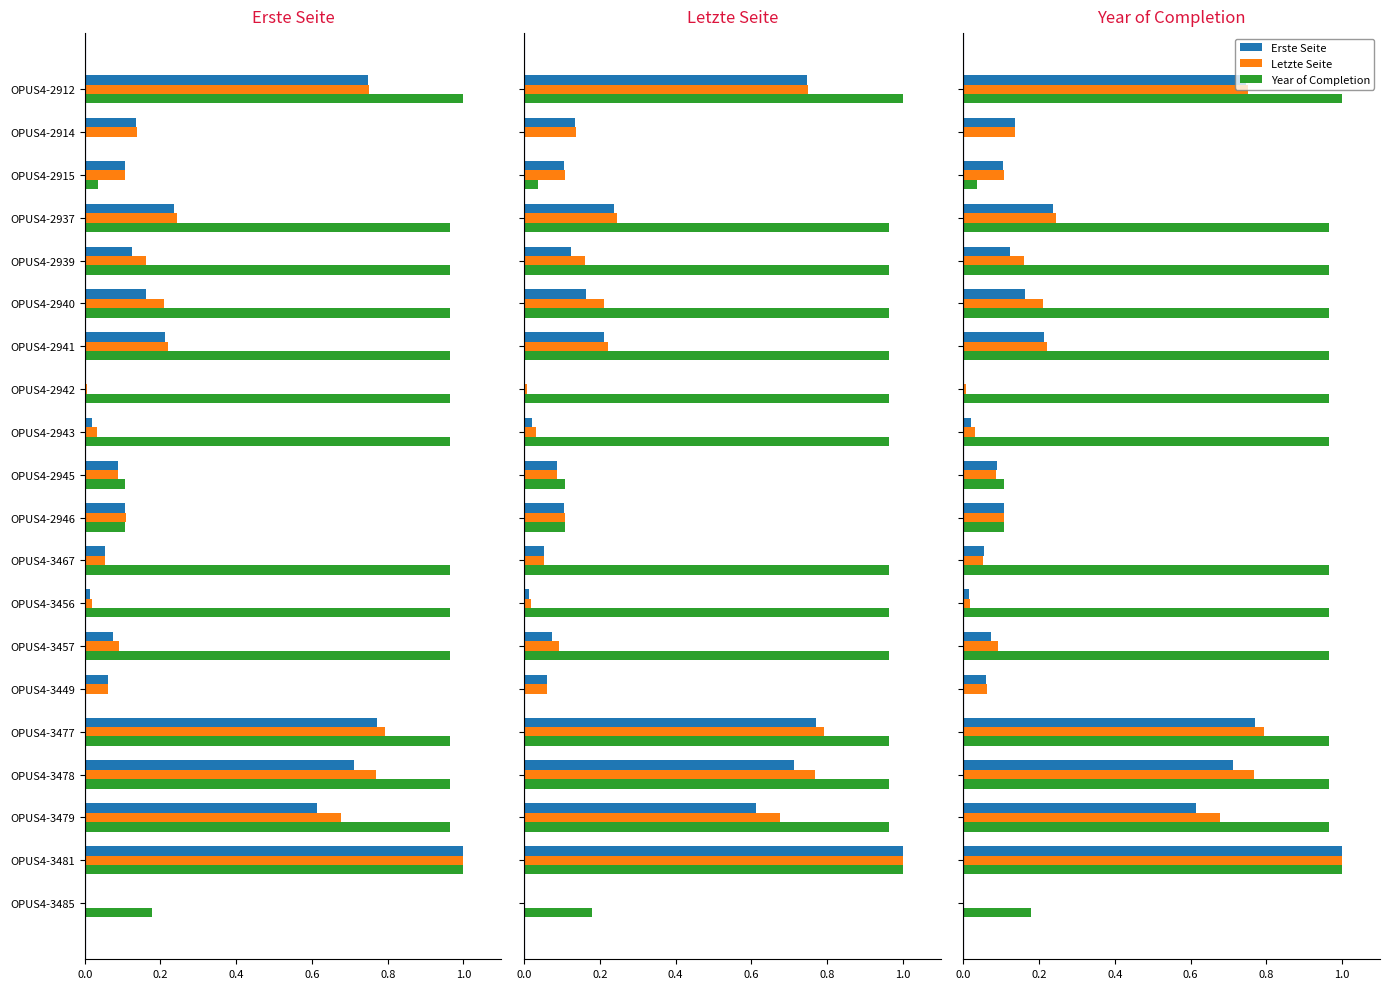

What is the total value across all series at OPUS4-2946?

0.3